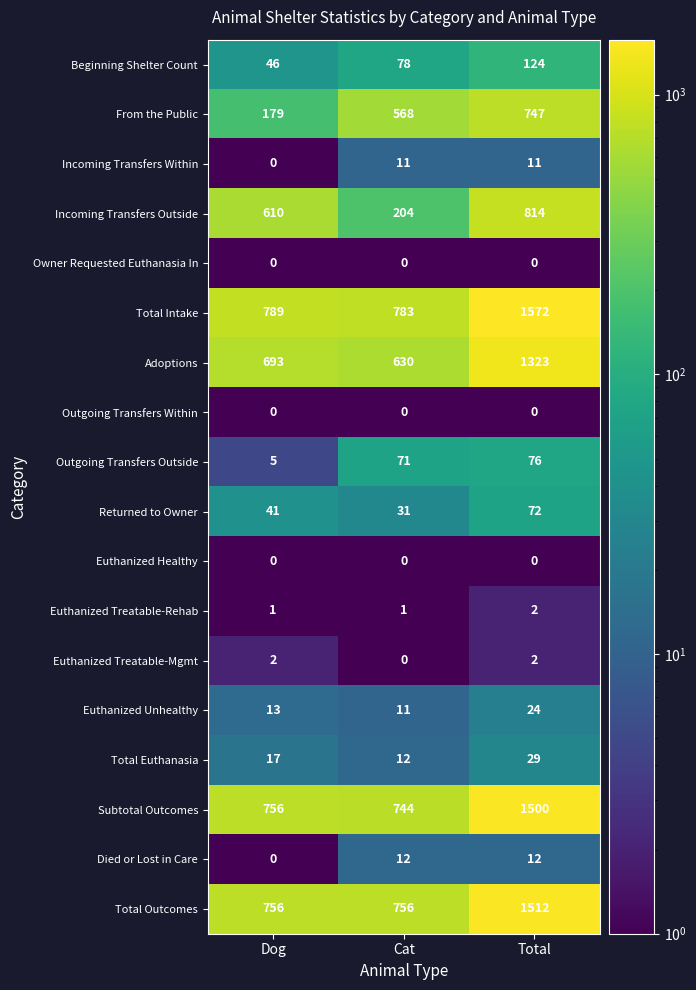

What is the greatest value displayed?

1572